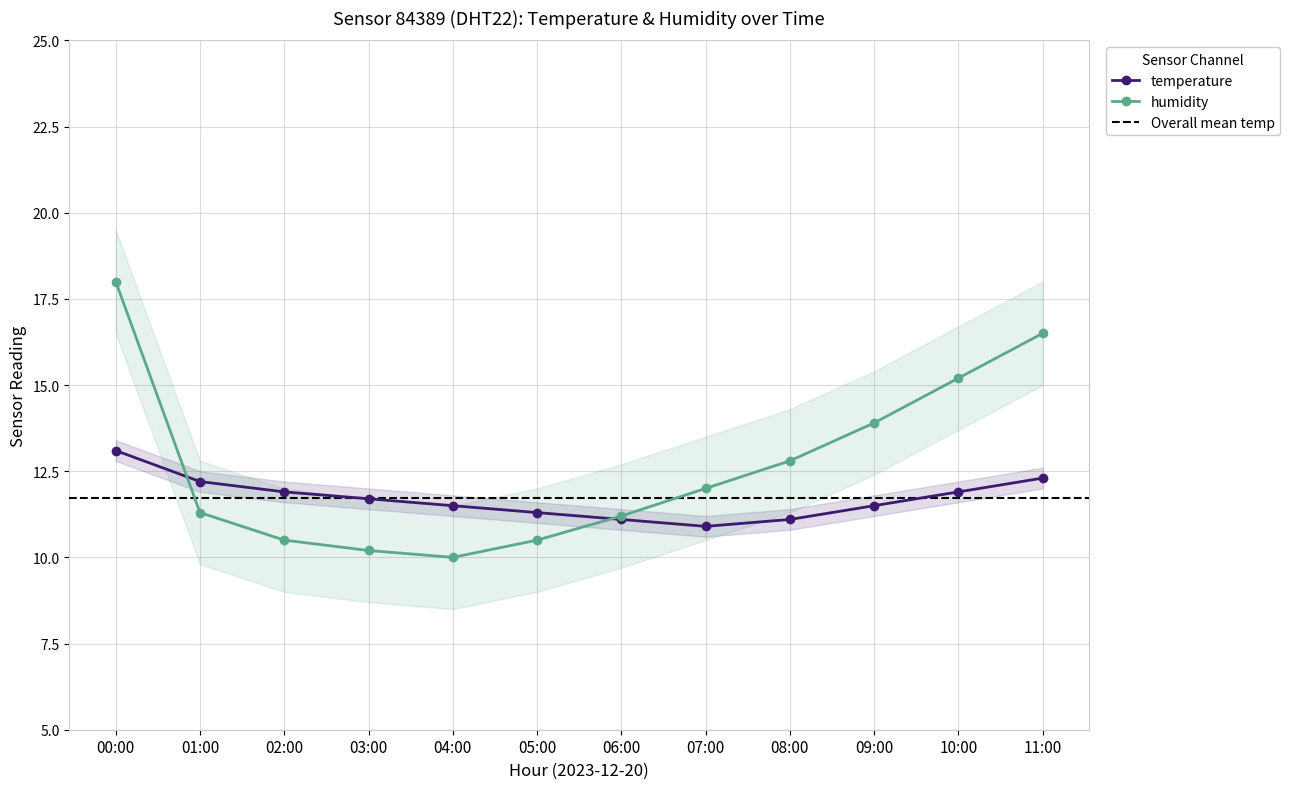

What is the value of the 12th point from the left?

12.3